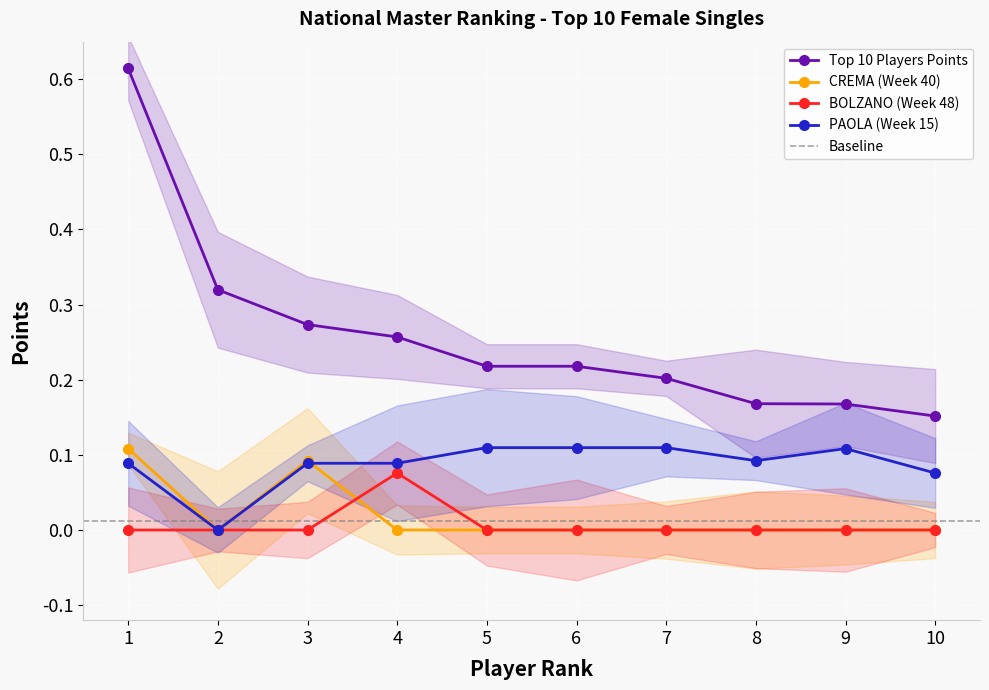

Which series changed the most between 5 and 8?

Top 10 Players Points